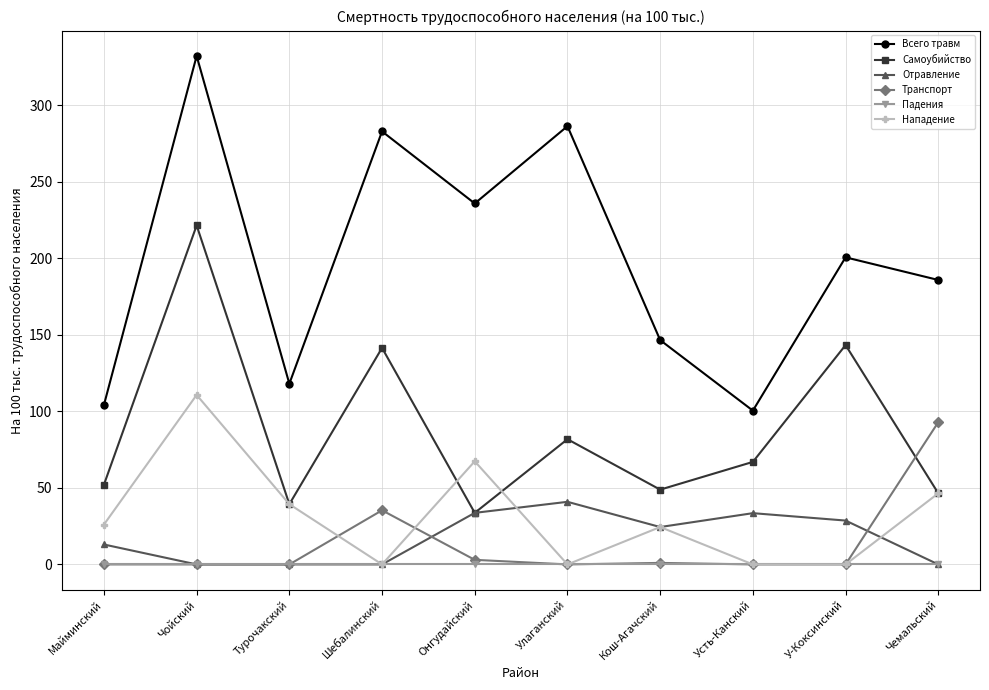

What is the total value across all series at Кош-Агачский?

245.2